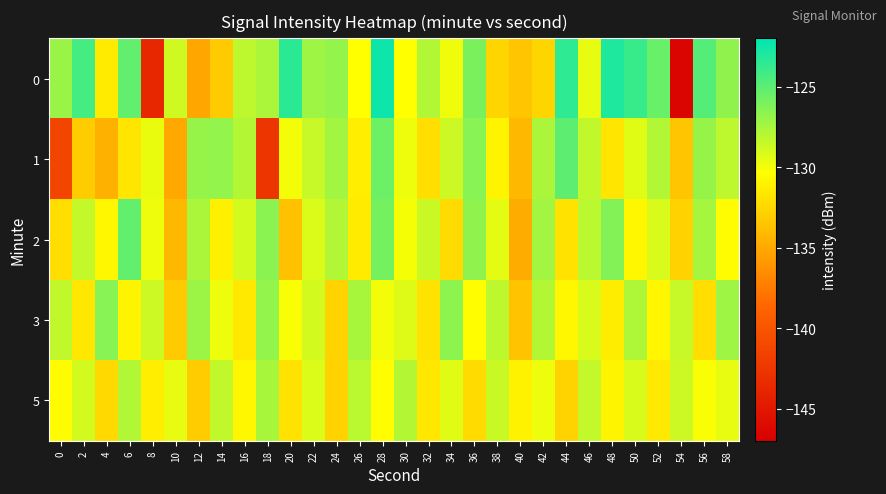

Reading left to right, list all the values displayed in this chart.

0: 0=-127.1	2=-124.3	4=-131.4	6=-125.3	8=-143.7	10=-128.8	12=-135.2	14=-133.2	16=-128.2	18=-127.6	20=-123.4	22=-127.2	24=-126.8	26=-130.4	28=-122.4	30=-130.3	32=-127.8	34=-129.9	36=-126.0	38=-132.6	40=-133.5	42=-132.6	44=-123.6	46=-129.6	48=-123.0	50=-123.9	52=-125.5	54=-146.6	56=-124.8	58=-126.8
1: 0=-141.3	2=-133.1	4=-134.5	6=-131.7	8=-129.7	10=-135.0	12=-126.9	14=-126.8	16=-127.9	18=-142.5	20=-130.0	22=-128.5	24=-127.3	26=-131.2	28=-125.6	30=-129.8	32=-132.1	34=-128.7	36=-126.4	38=-130.9	40=-134.2	42=-127.6	44=-125.1	46=-128.3	48=-131.7	50=-129.4	52=-127.8	54=-133.5	56=-126.9	58=-128.2
2: 0=-132.1	2=-128.4	4=-130.7	6=-125.3	8=-129.8	10=-134.2	12=-127.6	14=-131.1	16=-128.9	18=-126.5	20=-133.7	22=-129.2	24=-127.8	26=-131.4	28=-125.9	30=-130.1	32=-128.6	34=-132.3	36=-126.7	38=-129.5	40=-134.8	42=-127.3	44=-131.9	46=-128.1	48=-126.3	50=-130.7	52=-129.1	54=-132.8	56=-127.4	58=-130.5
3: 0=-128.3	2=-131.6	4=-126.4	6=-130.9	8=-128.7	10=-133.2	12=-127.1	14=-129.8	16=-131.5	18=-126.8	20=-130.2	22=-128.9	24=-132.7	26=-127.5	28=-130.0	30=-129.3	32=-131.8	34=-126.6	36=-130.4	38=-128.2	40=-133.6	42=-127.9	44=-130.7	46=-129.1	48=-131.3	50=-127.7	52=-130.8	54=-128.5	56=-132.1	58=-127.2
5: 0=-130.5	2=-128.9	4=-132.4	6=-127.8	8=-131.2	10=-129.6	12=-133.1	14=-128.3	16=-130.7	18=-127.5	20=-131.9	22=-129.2	24=-132.8	26=-128.1	28=-130.4	30=-127.9	32=-131.6	34=-129.4	36=-132.3	38=-128.6	40=-131.0	42=-129.8	44=-132.7	46=-128.4	48=-130.9	50=-129.1	52=-131.5	54=-128.7	56=-130.2	58=-129.6